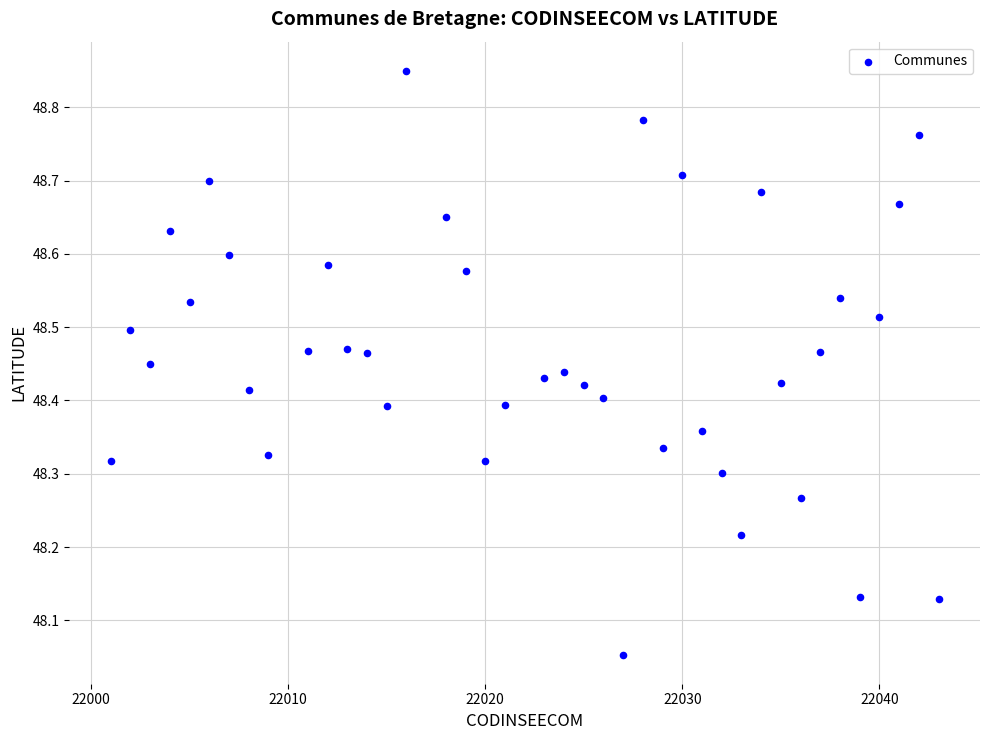

What is the range of X values (max minus min)?

42.0